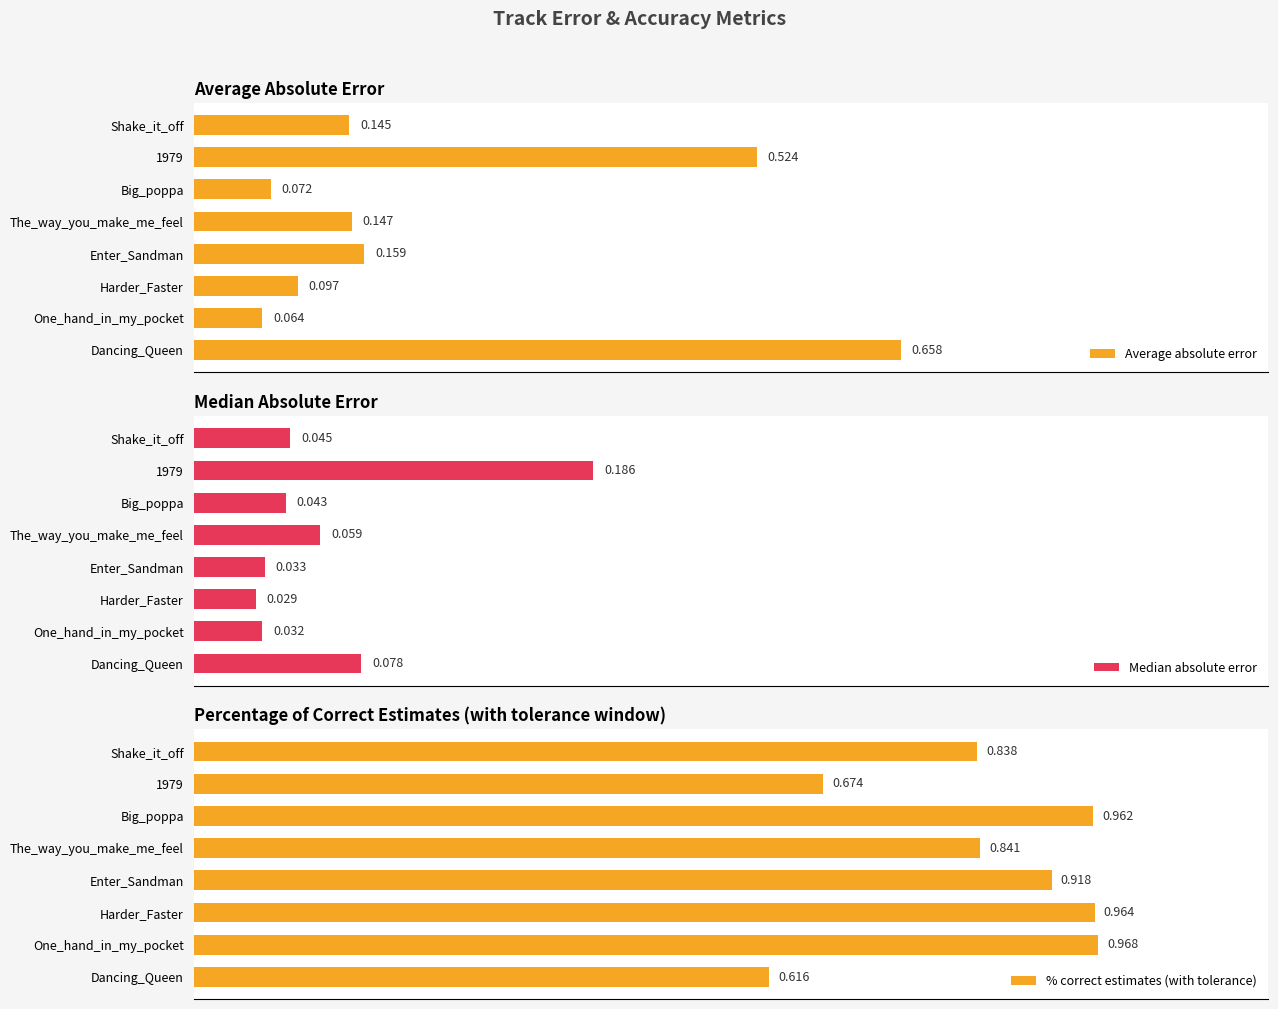

Where is Average absolute error nearest to the value 0?

One_hand_in_my_pocket